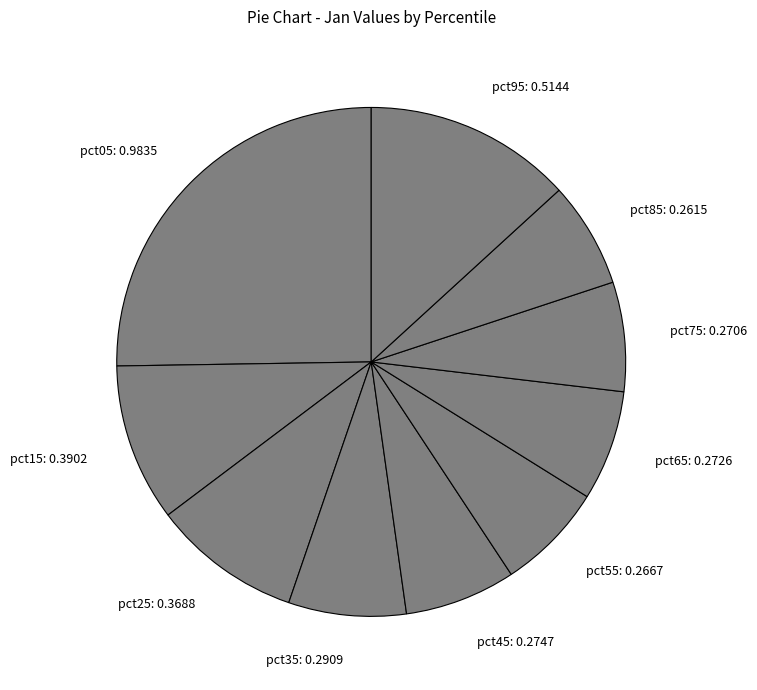

Is there a majority slice in this chart?

No